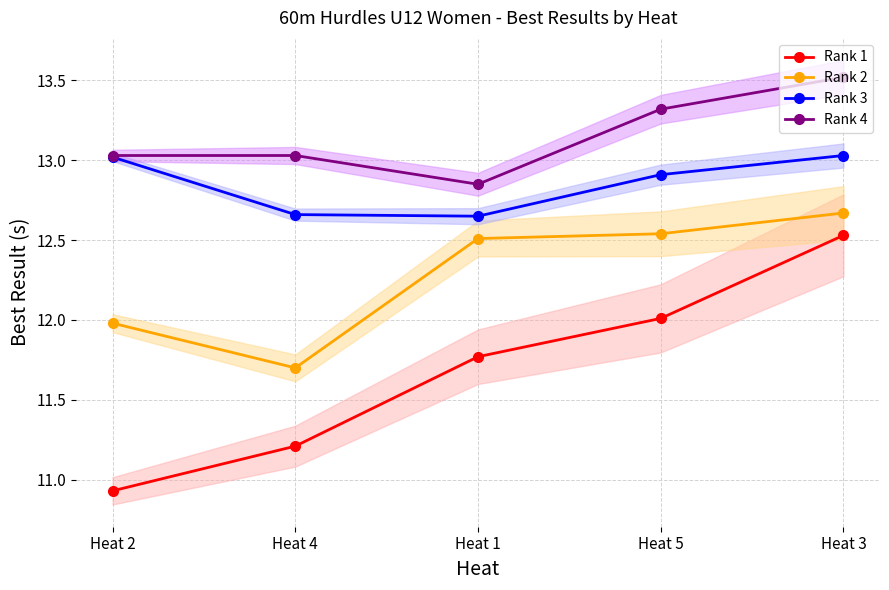

What is the value of the Rank 4 point at the 1st from the left?

13.0